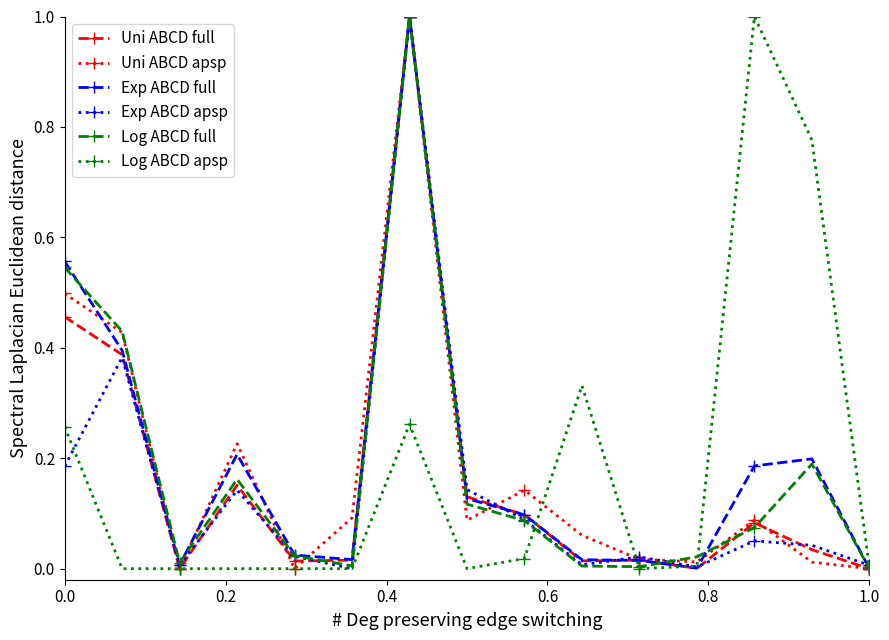

What is the greatest value displayed?

1.0